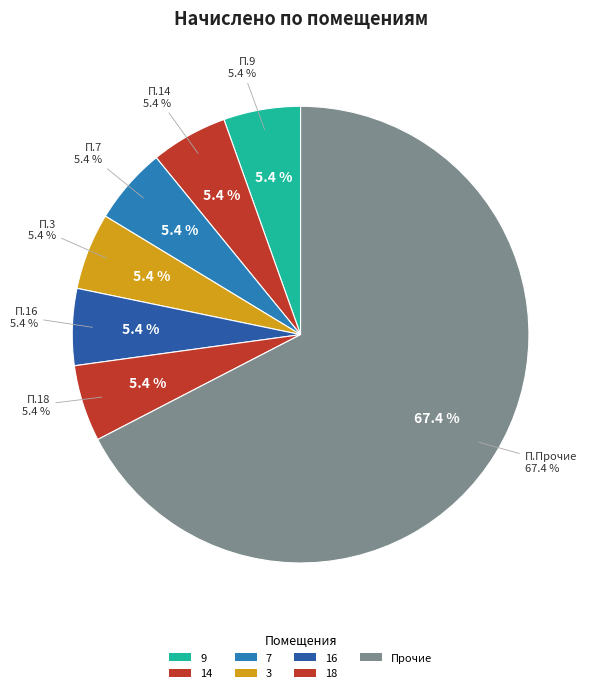

True or false: 16 accounts for 18% of the total.

False